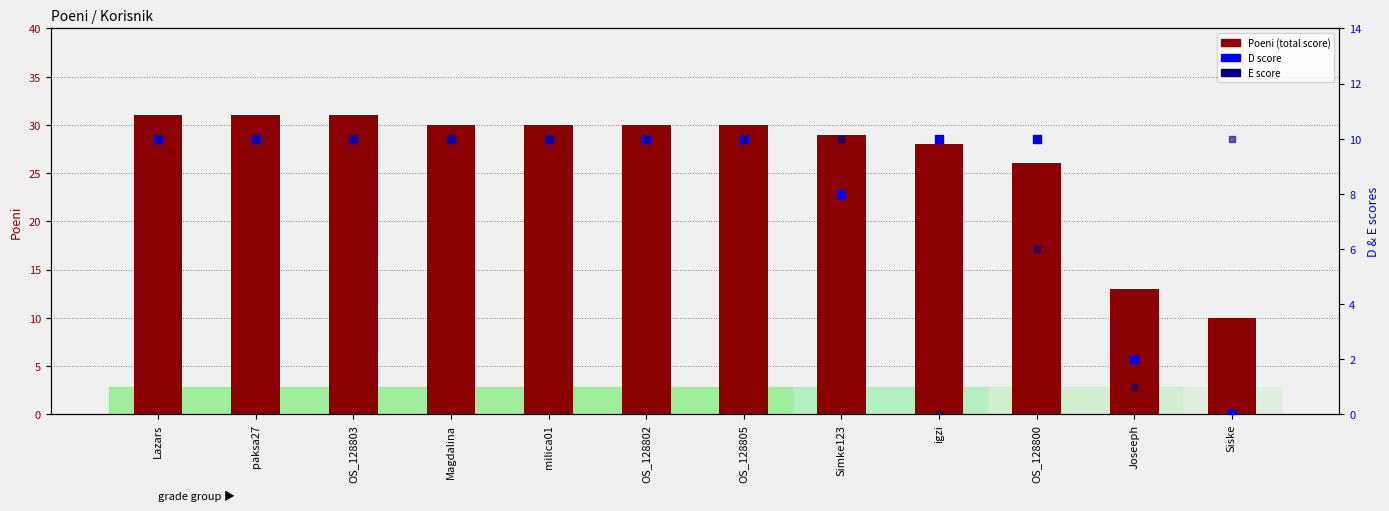

What is the total value across all series at Joseeph?

16